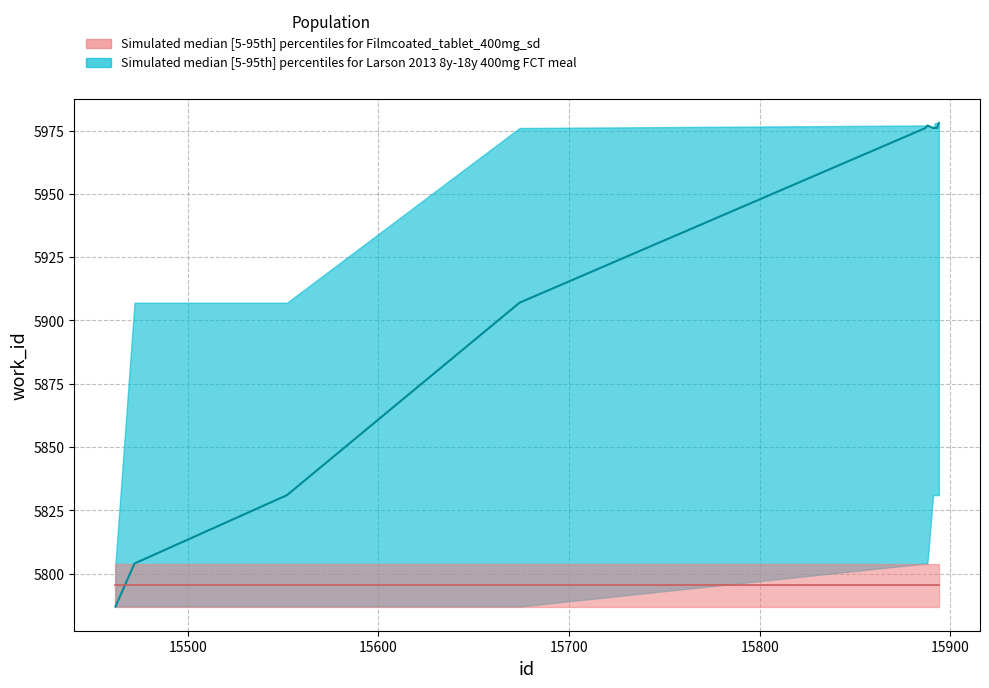

Reading right to left, extract all data points from this chart.

5978	5976	5976	5976	5977	5976	5907	5831	5804	5787